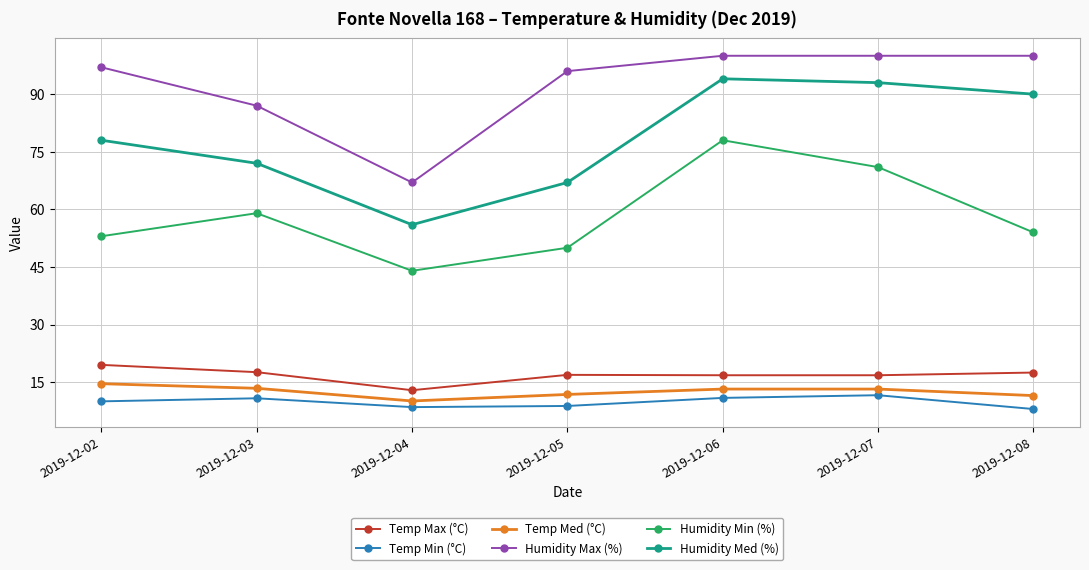

What is the minimum value shown in the chart?

8.0